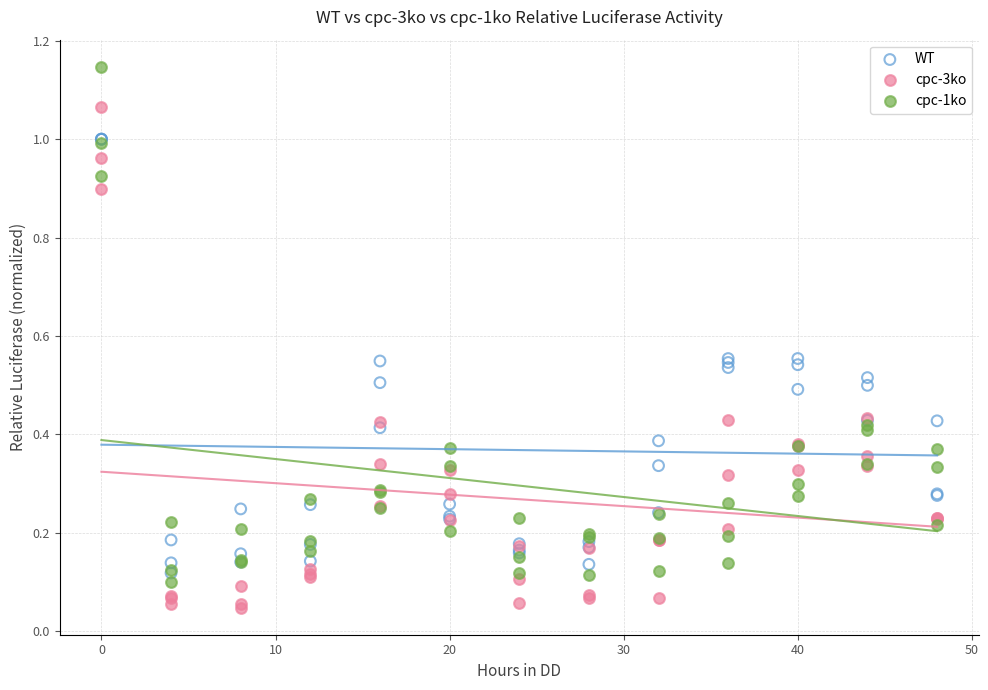

What are all the series names shown in the legend?

WT, cpc-3ko, cpc-1ko